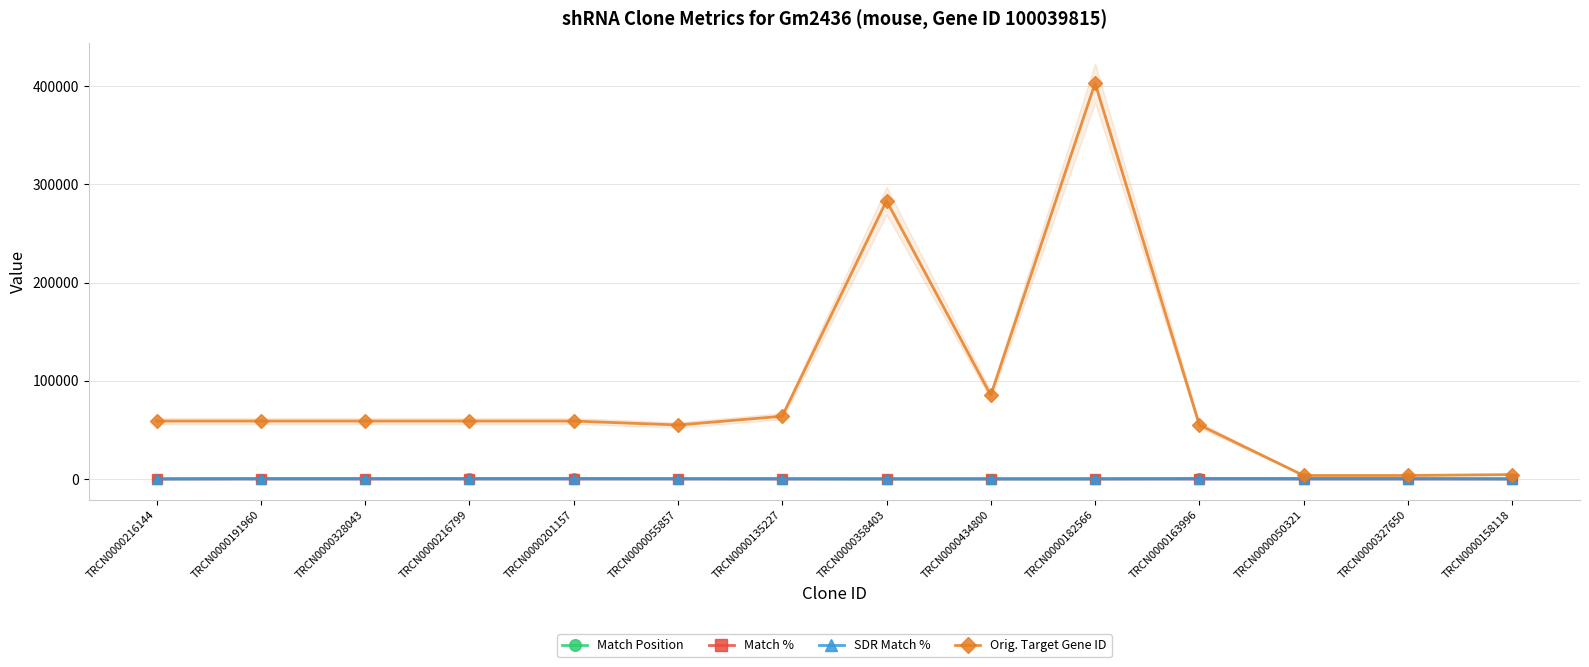

What is the difference between the Orig. Target Gene ID values at TRCN0000163996 and TRCN0000182566?

348154